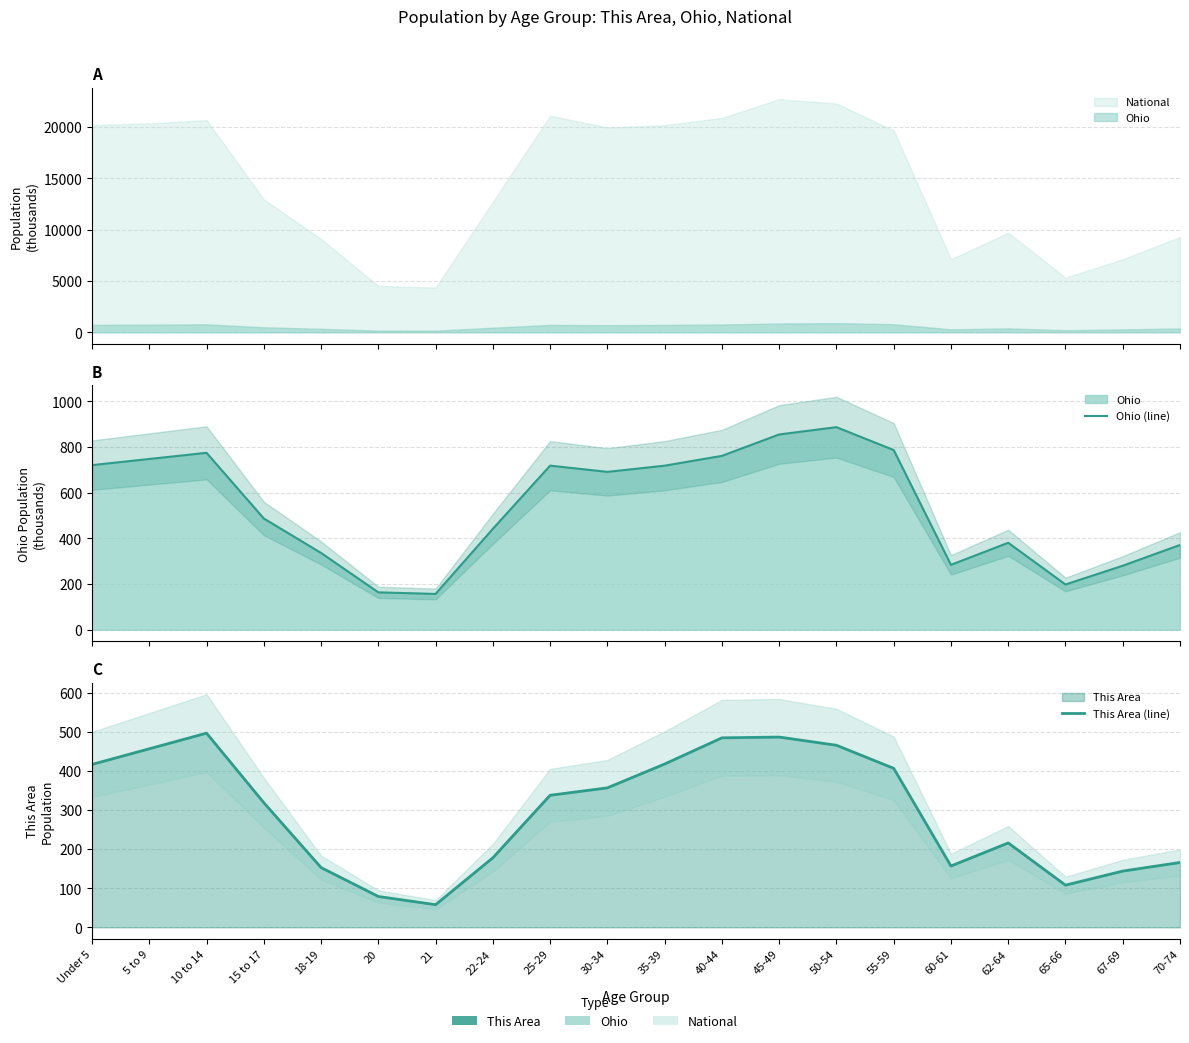

How many interior local valleys does the Ohio (line) series have?

4